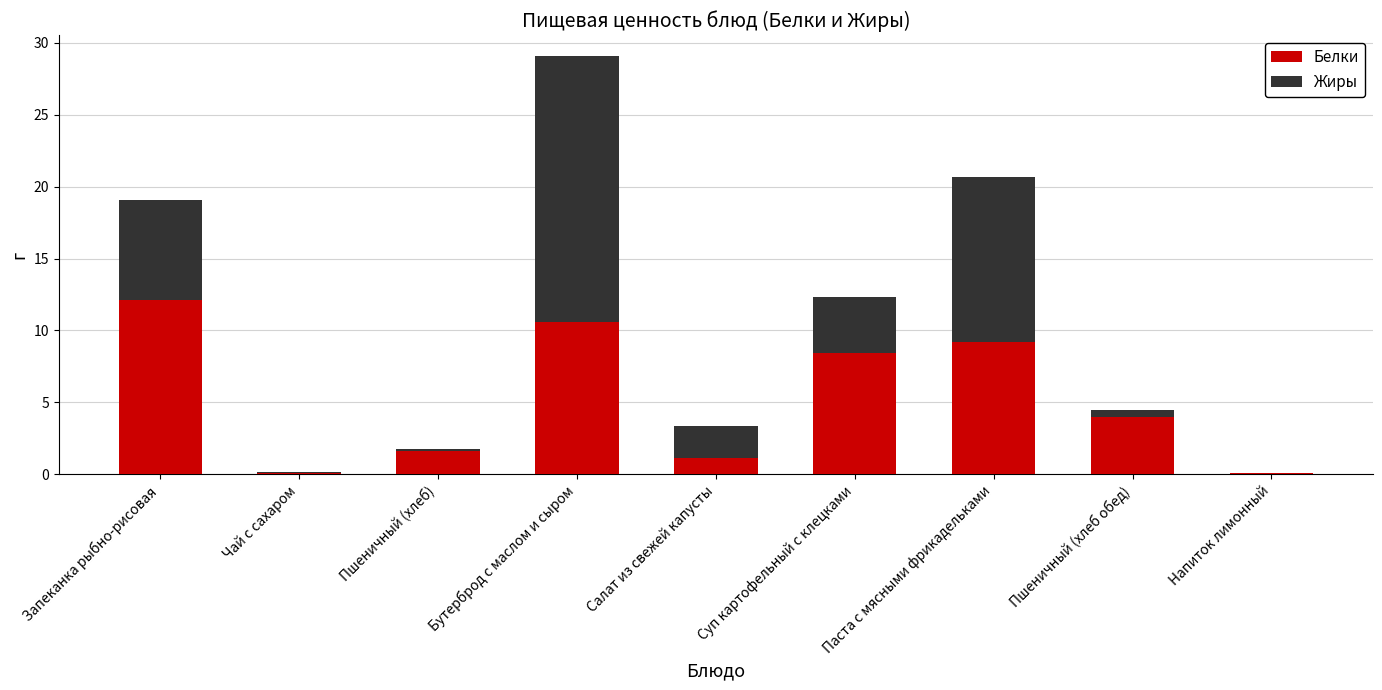

Is it true that Белки equals 10.6 at Бутерброд с маслом и сыром?

True